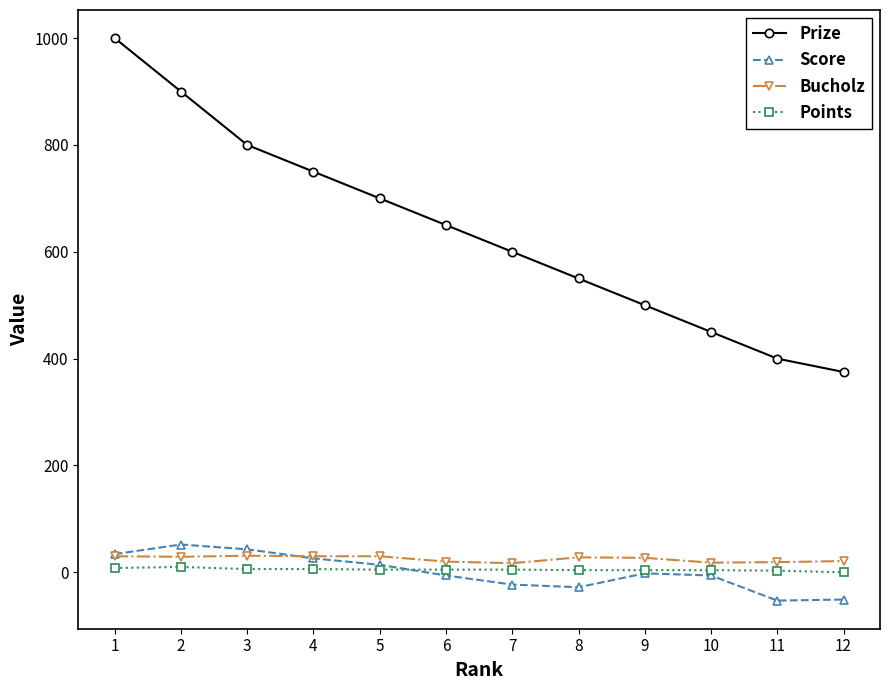

Rank the series at 2 from highest to lowest value.

Prize, Score, Bucholz, Points